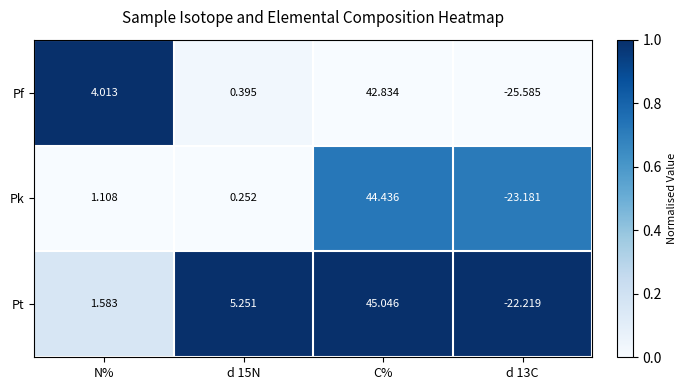

Between C% and d 13C, which series saw the biggest shift?

Pf